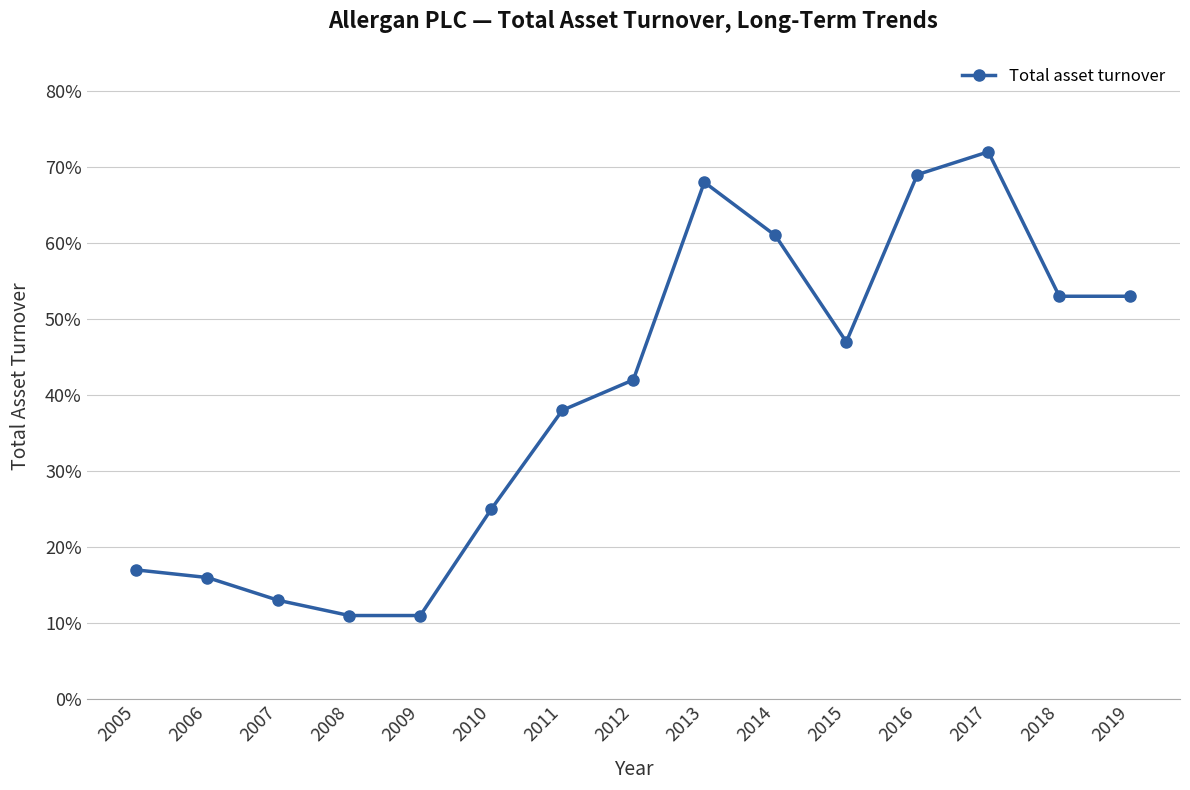

Does the chart have visible grid lines?

Yes